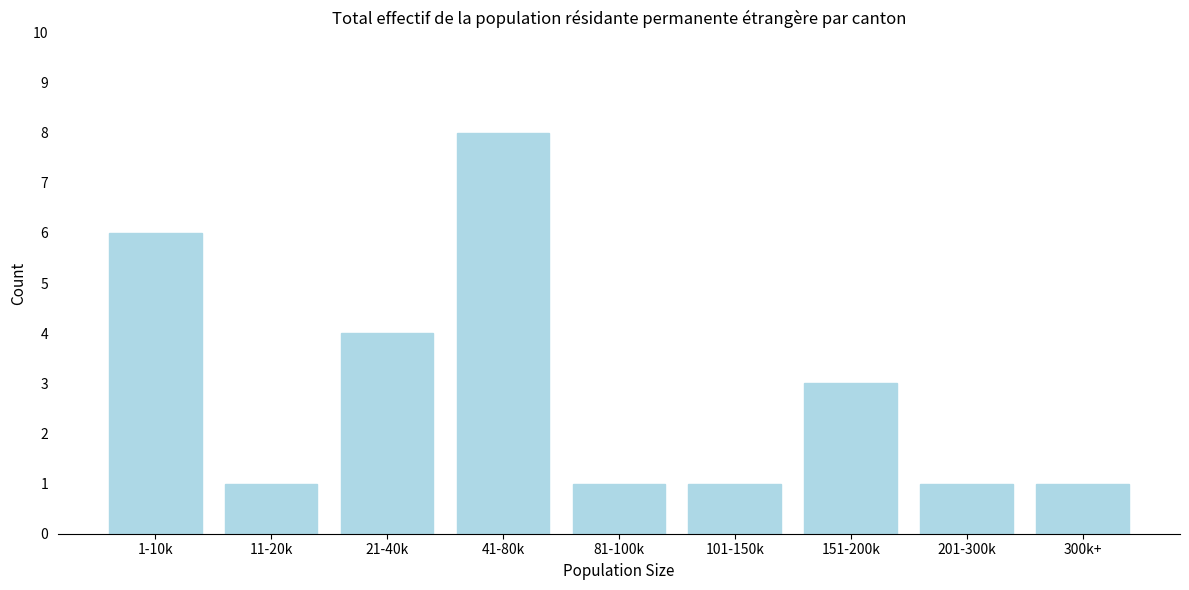

Reading left to right, extract all data points from this chart.

6	1	4	8	1	1	3	1	1